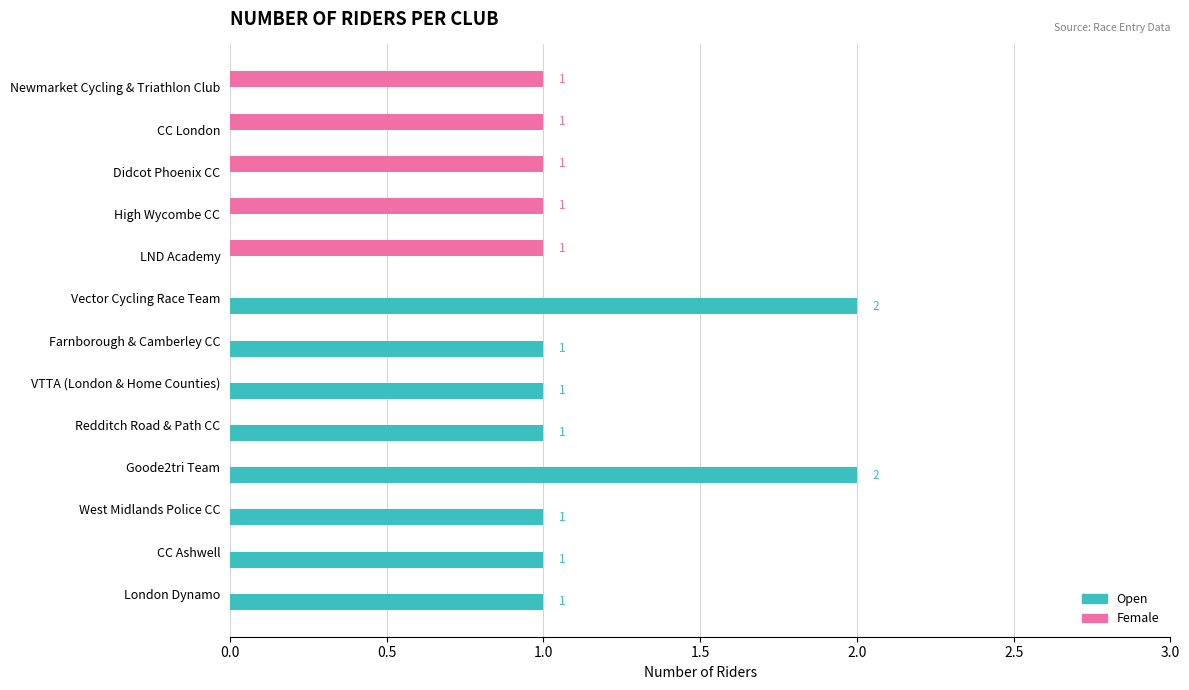

Which series has the largest total across all categories?

Open